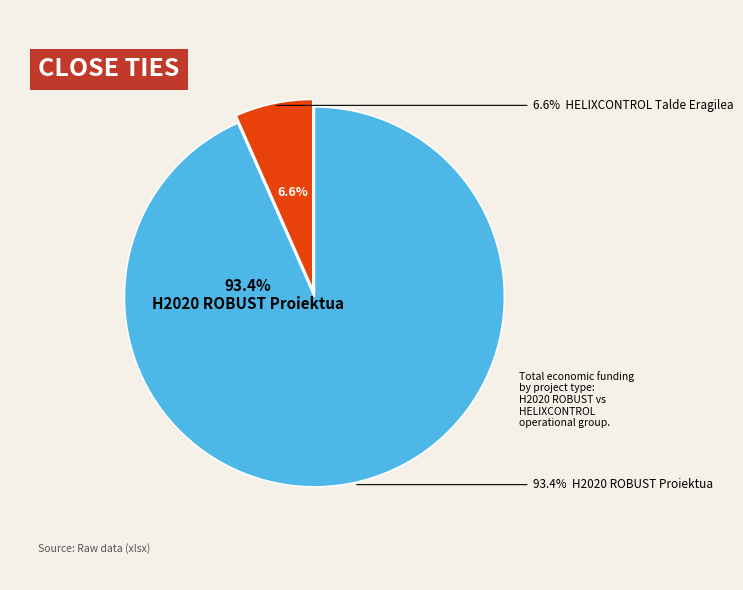

Is there a majority slice in this chart?

Yes